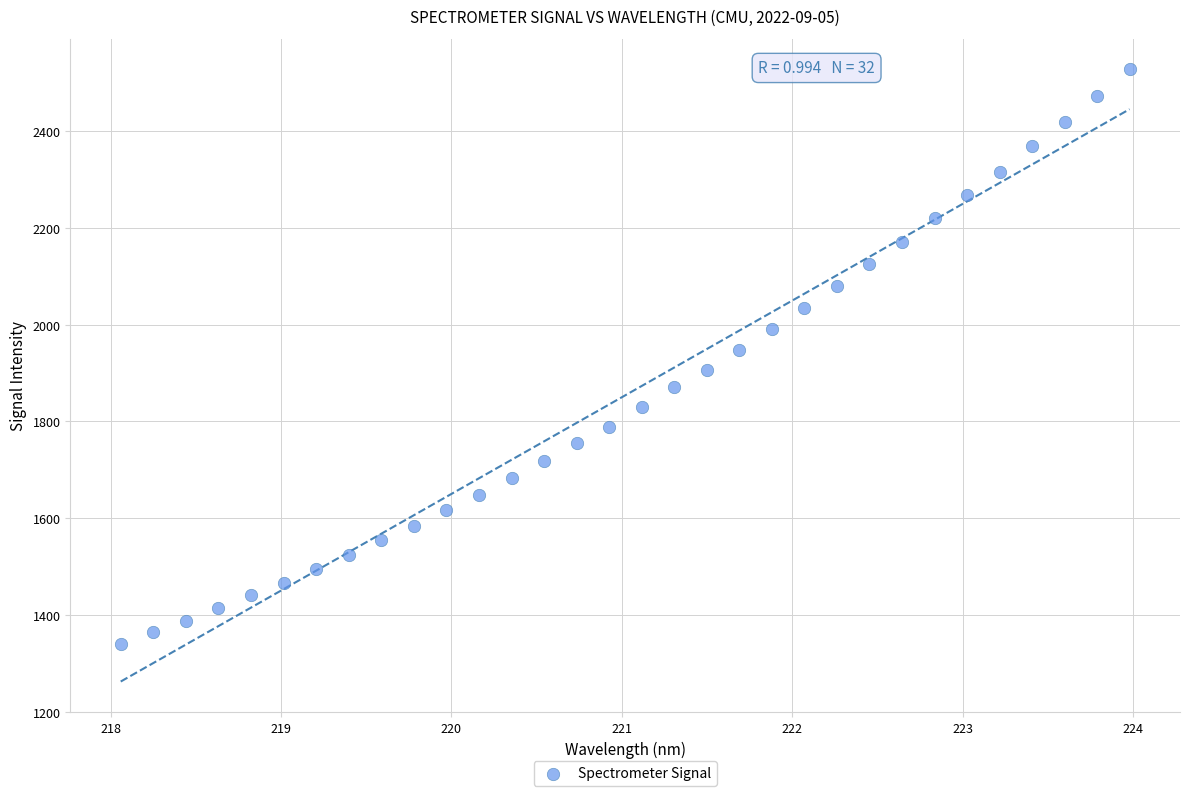

What is the range of Y values (max minus min)?

1186.6